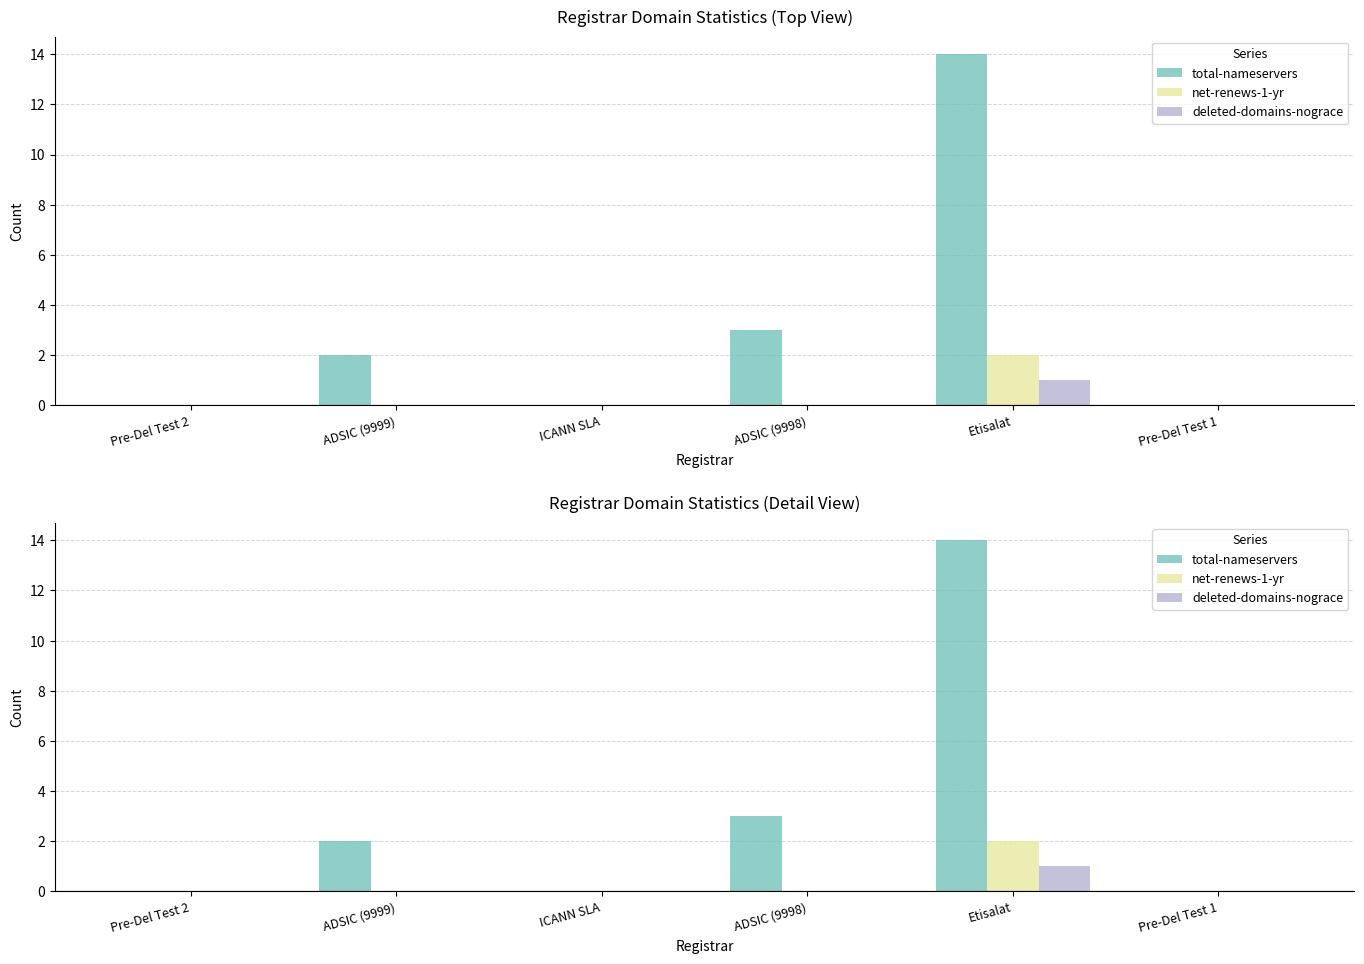

What is the sum of all total-nameservers values?

19